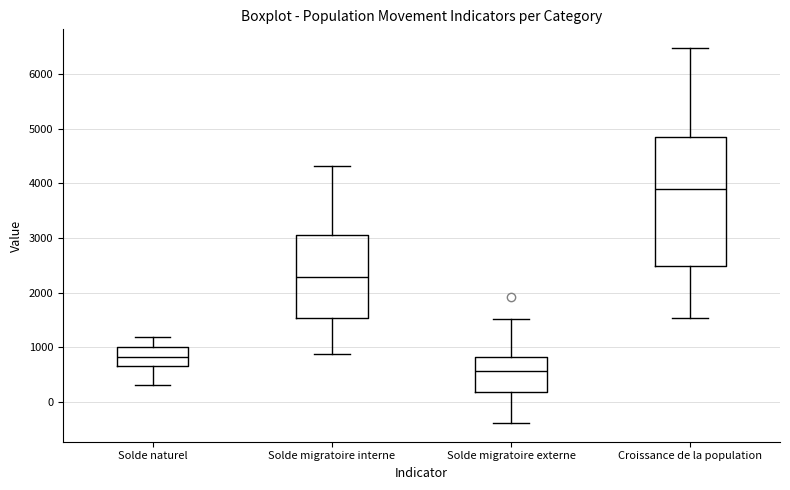

Reading left to right, transcribe this box plot: for each box, give where its median line is, the range the box spans, and where its two whiskers end, as read against the y-axis. The values are not printed on the chart, so give them approximately, as read against the axis.

Solde naturel: median 800, box 700 to 1000, whiskers 300 to 1200
Solde migratoire interne: median 2300, box 1500 to 3000, whiskers 900 to 4300
Solde migratoire externe: median 600, box 200 to 800, whiskers -400 to 1500
Croissance de la population: median 3900, box 2500 to 4900, whiskers 1500 to 6500